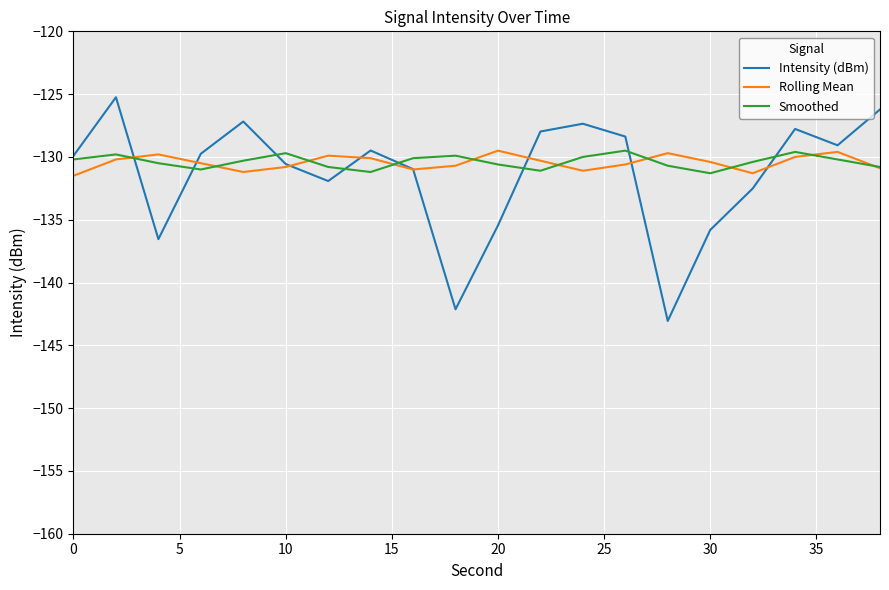

Is this an area chart (filled region under the line)?

No